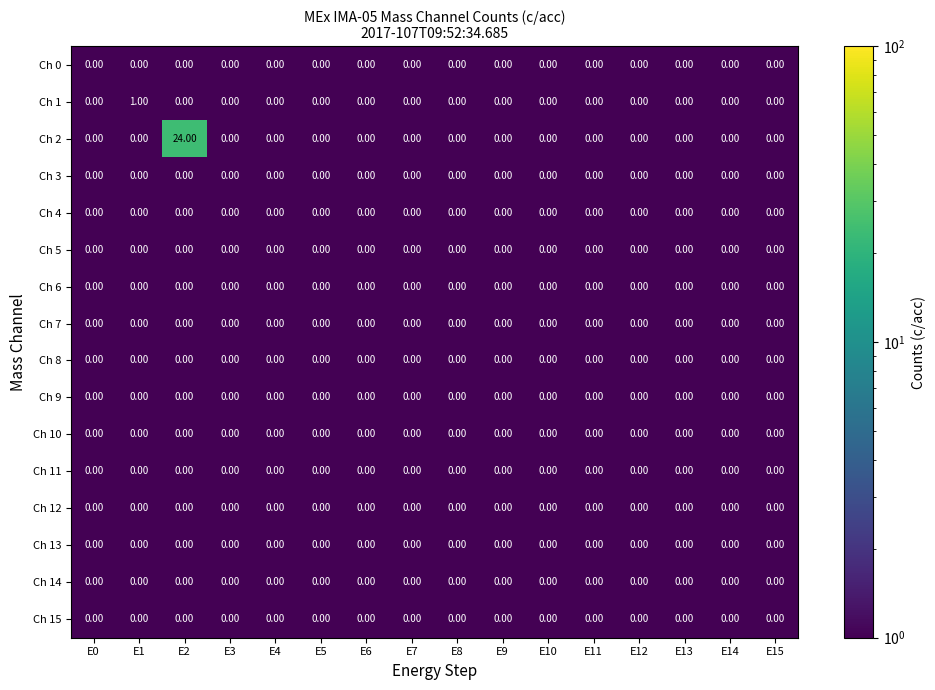

Which series has the largest range (max minus min)?

Ch 2